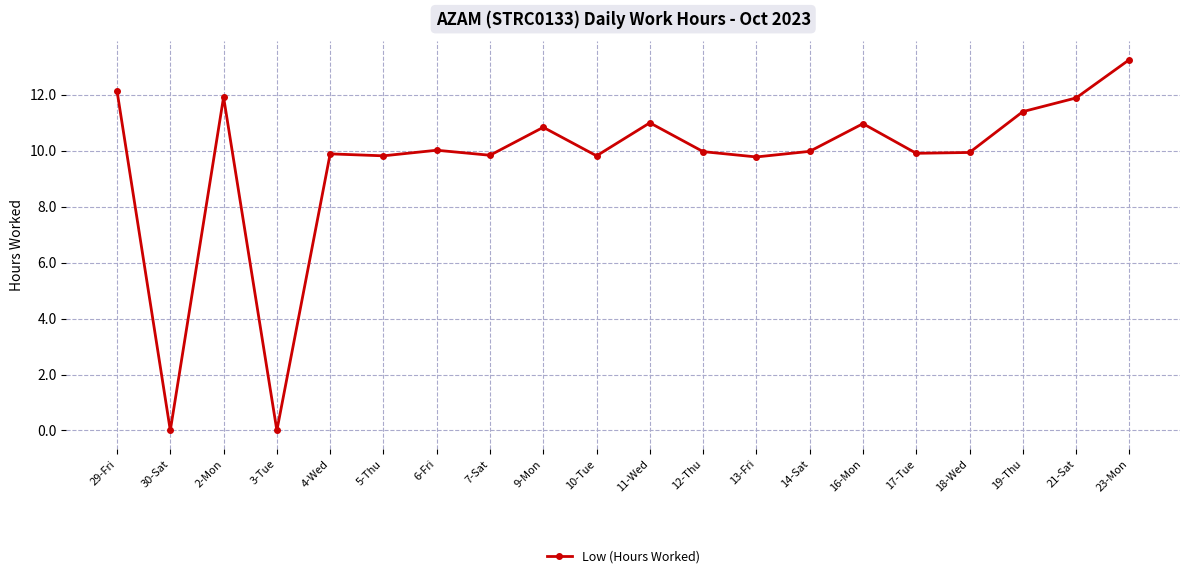

What is the greatest value displayed?

13.3